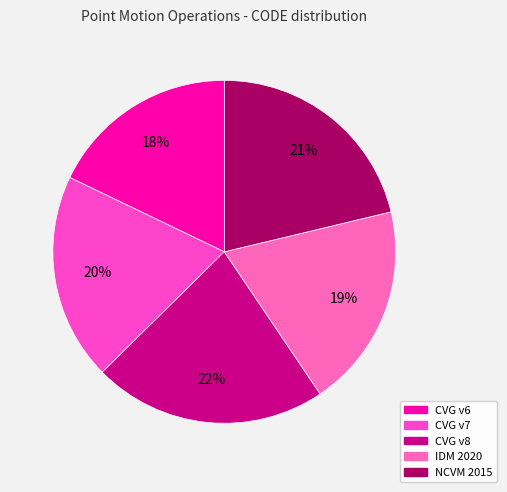

How many segments does this pie chart have?

5